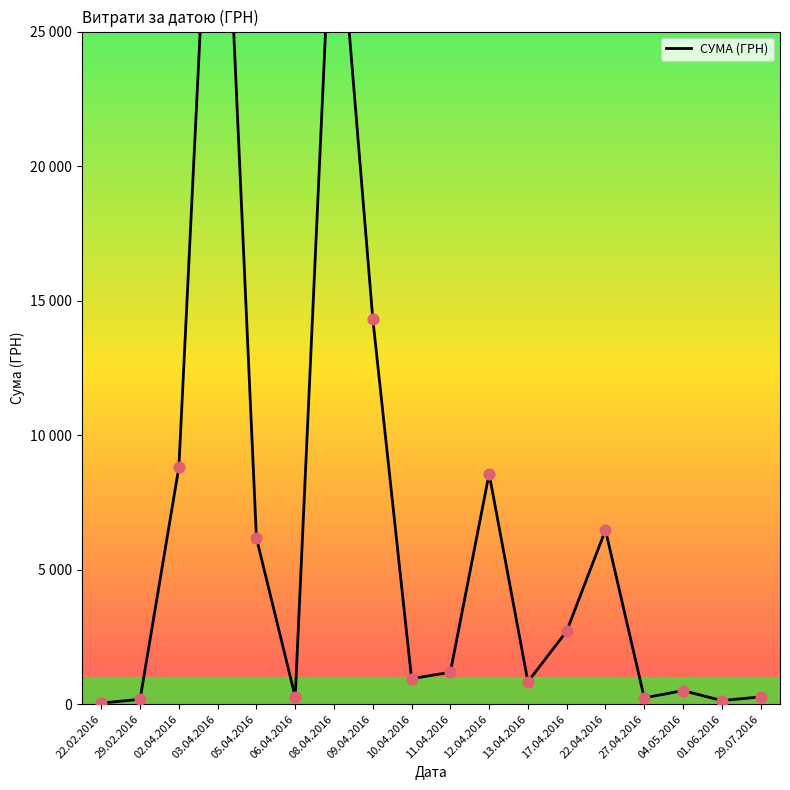

Approximately how many times larger is the value at 04.05.2016 compared to 13.04.2016?

0.6